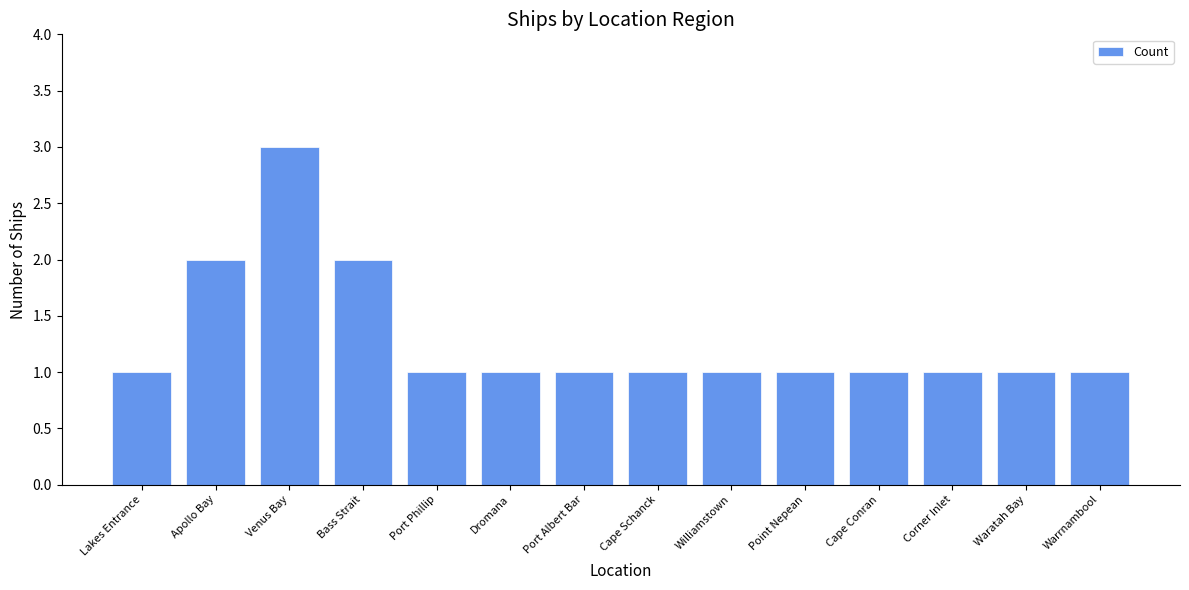

Reading right to left, what are all the values shown in this chart?

1	1	1	1	1	1	1	1	1	1	2	3	2	1